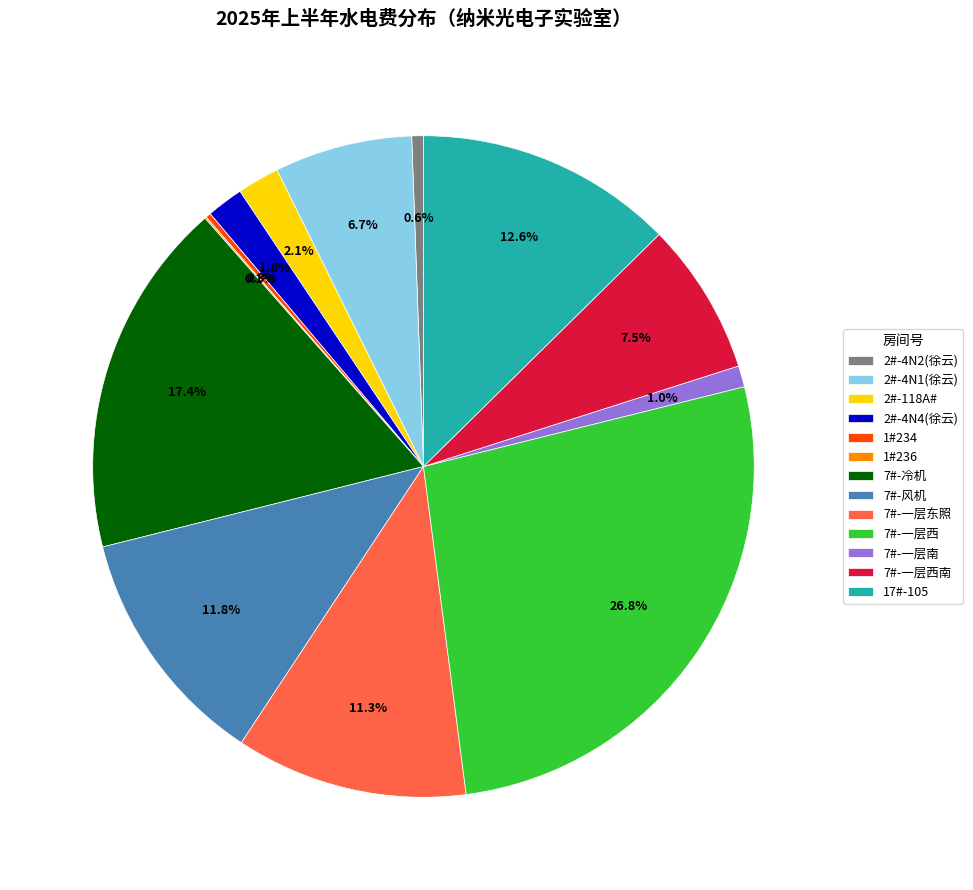

To the nearest percent, what percentage of the pie is 2#-4N4(徐云)?

2%